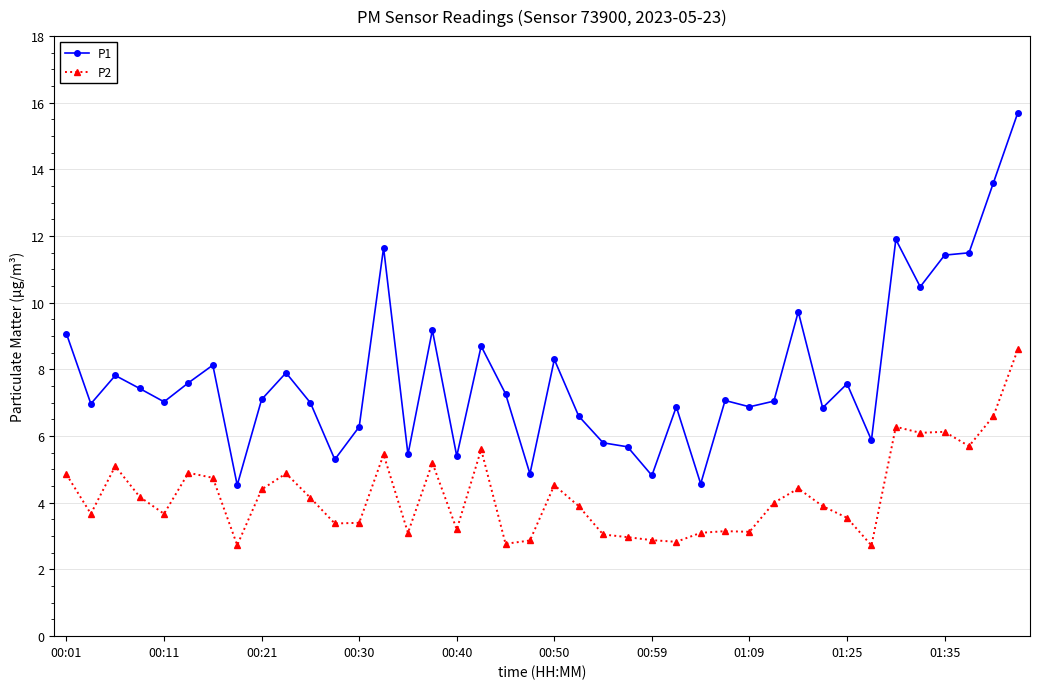

What is the greatest value displayed?

15.7